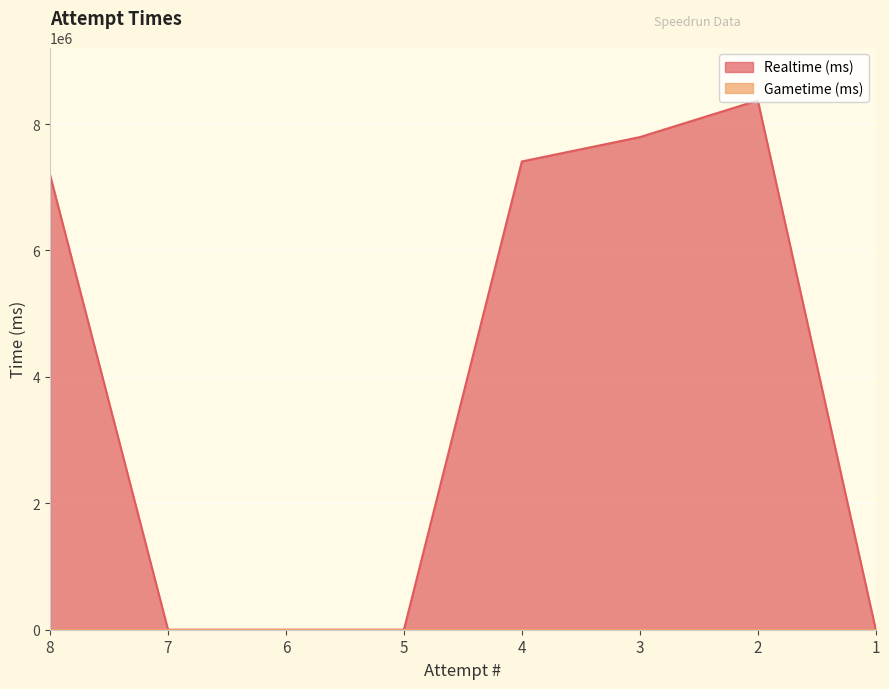

Does the chart display data point markers on the line(s)?

No